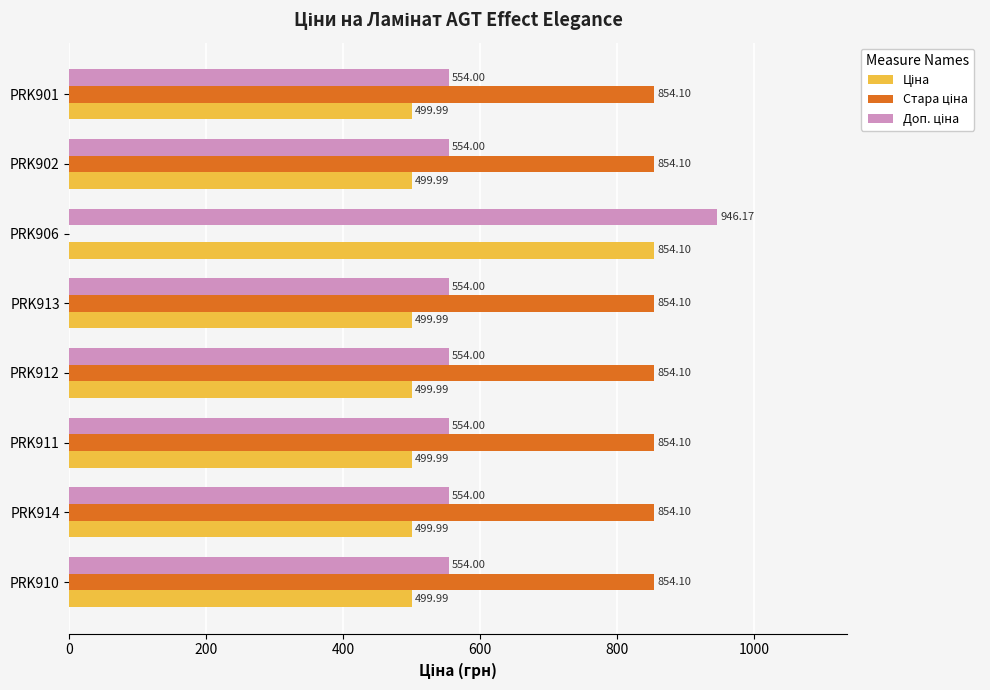

What is the total value across all series at PRK901?

1908.1